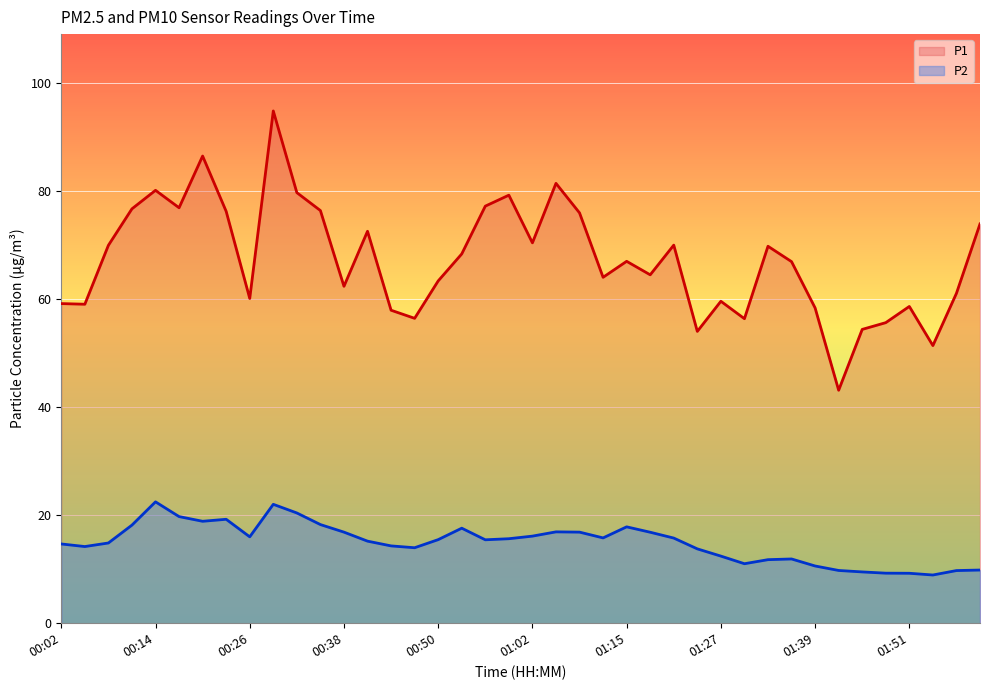

What is the total value across all series at 00:53?

86.0